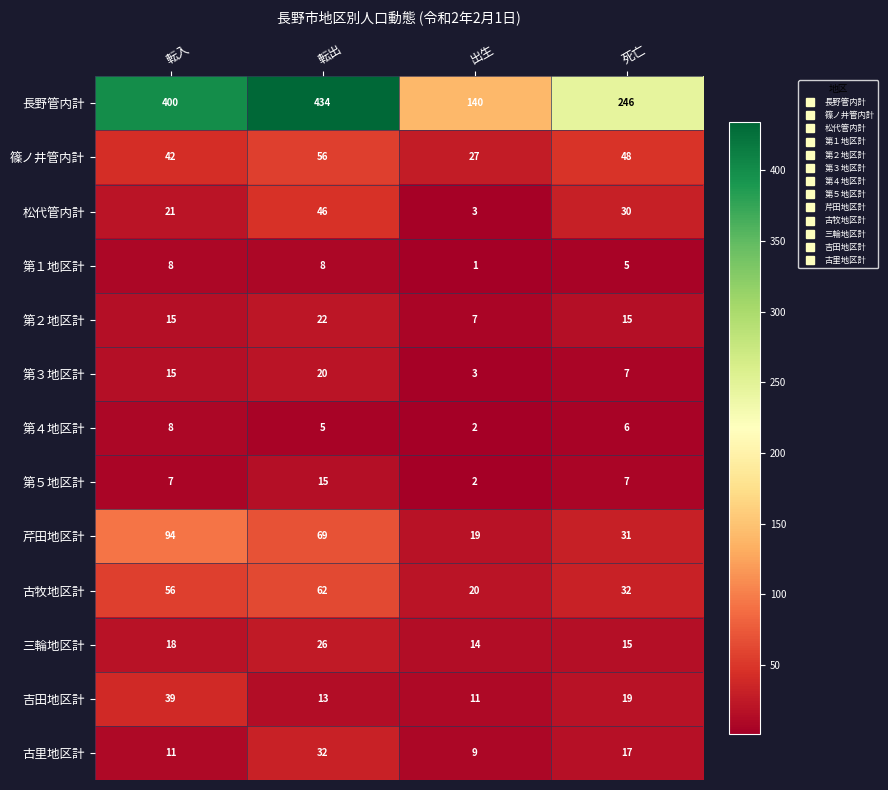

Which series has the largest total across all categories?

長野管内計